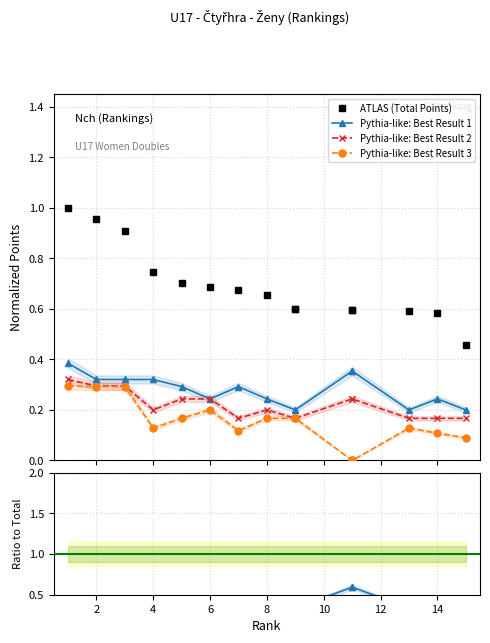

Count the number of data series in this chart.

4